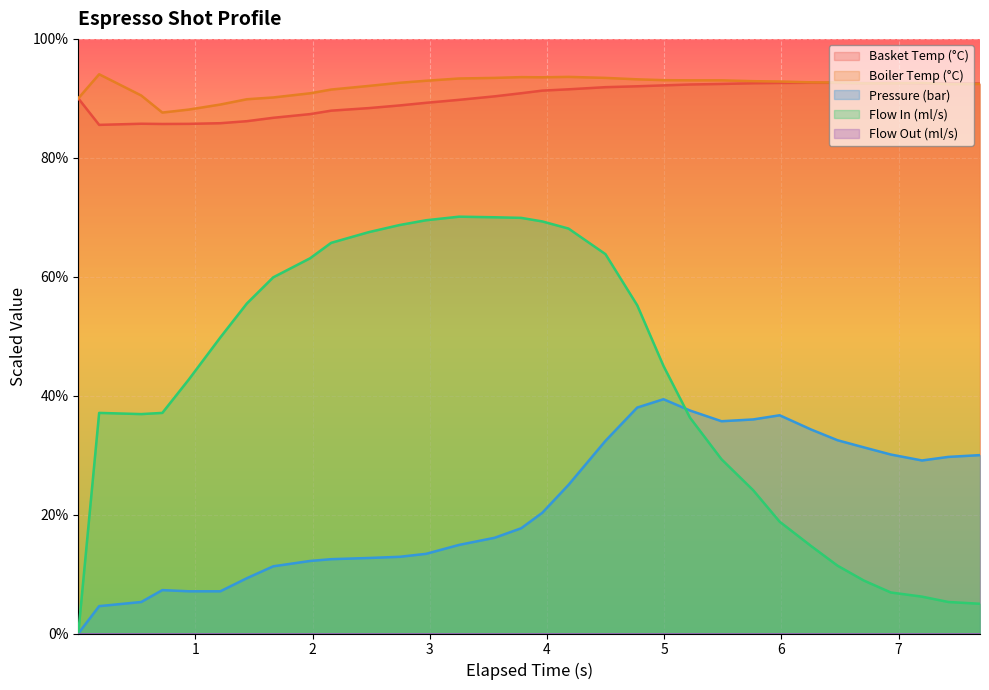

Reading left to right, list all the values displayed in this chart.

water_temperature_basket: 0.002=90.0	0.18=85.5	0.539=85.7	0.719=85.7	0.944=85.7	1.214=85.8	1.44=86.2	1.665=86.7	1.979=87.3	2.159=87.9	2.48=88.4	2.744=88.8	2.969=89.2	3.25=89.8	3.554=90.3	3.78=90.9	3.96=91.3	4.184=91.5	4.499=91.9	4.77=92.0	4.994=92.2	5.22=92.3	5.489=92.4	5.759=92.5	5.985=92.6	6.254=92.6	6.479=92.6	6.704=92.6	6.933=92.6	7.199=92.5	7.424=92.5	7.694=92.5
water_temperature_in: 0.002=90.0	0.18=94.0	0.539=90.5	0.719=87.6	0.944=88.1	1.214=89.0	1.44=89.8	1.665=90.2	1.979=90.8	2.159=91.5	2.48=92.1	2.744=92.6	2.969=93.0	3.25=93.3	3.554=93.4	3.78=93.6	3.96=93.5	4.184=93.6	4.499=93.4	4.77=93.2	4.994=93.1	5.22=93.0	5.489=93.0	5.759=92.9	5.985=92.8	6.254=92.7	6.479=92.7	6.704=92.5	6.933=92.5	7.199=92.6	7.424=92.4	7.694=92.4
pressure: 0.002=0.0	0.18=4.6	0.539=5.3	0.719=7.3	0.944=7.1	1.214=7.1	1.44=9.3	1.665=11.3	1.979=12.2	2.159=12.5	2.48=12.7	2.744=12.9	2.969=13.4	3.25=14.9	3.554=16.1	3.78=17.7	3.96=20.3	4.184=25.0	4.499=32.4	4.77=38.0	4.994=39.4	5.22=37.5	5.489=35.7	5.759=36.0	5.985=36.7	6.254=34.3	6.479=32.5	6.704=31.3	6.933=30.1	7.199=29.1	7.424=29.7	7.694=30.0
flow_in: 0.002=0.0	0.18=37.1	0.539=36.9	0.719=37.1	0.944=42.7	1.214=49.8	1.44=55.5	1.665=59.9	1.979=63.1	2.159=65.7	2.48=67.5	2.744=68.7	2.969=69.5	3.25=70.1	3.554=70.0	3.78=69.9	3.96=69.3	4.184=68.1	4.499=63.8	4.77=55.2	4.994=45.0	5.22=36.3	5.489=29.3	5.759=24.1	5.985=18.8	6.254=14.7	6.479=11.4	6.704=8.9	6.933=6.9	7.199=6.2	7.424=5.3	7.694=5.0